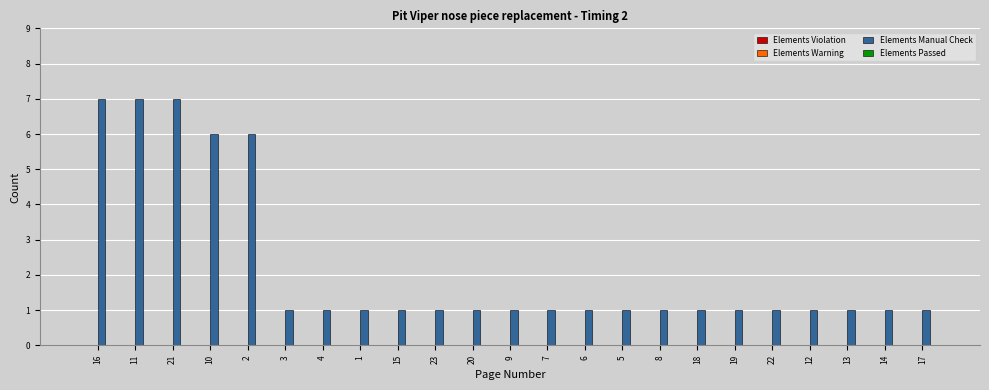

What is the change in value from 2 to 3?

-5